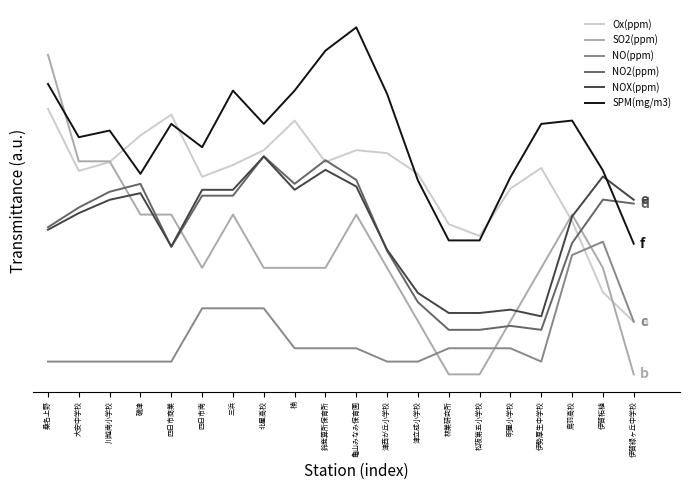

What are all the series names shown in the legend?

Ox(ppm), SO2(ppm), NO(ppm), NO2(ppm), NOX(ppm), SPM(mg/m3)